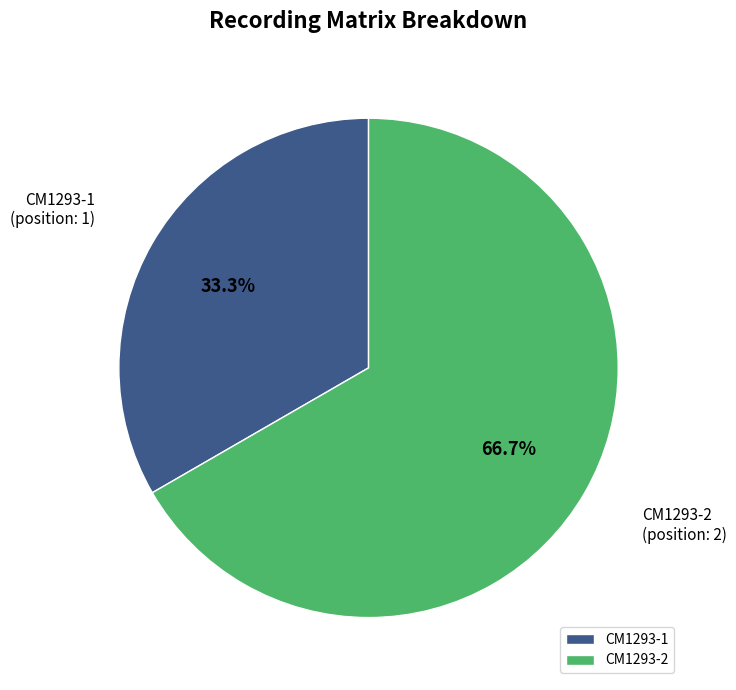

How many segments does this pie chart have?

2